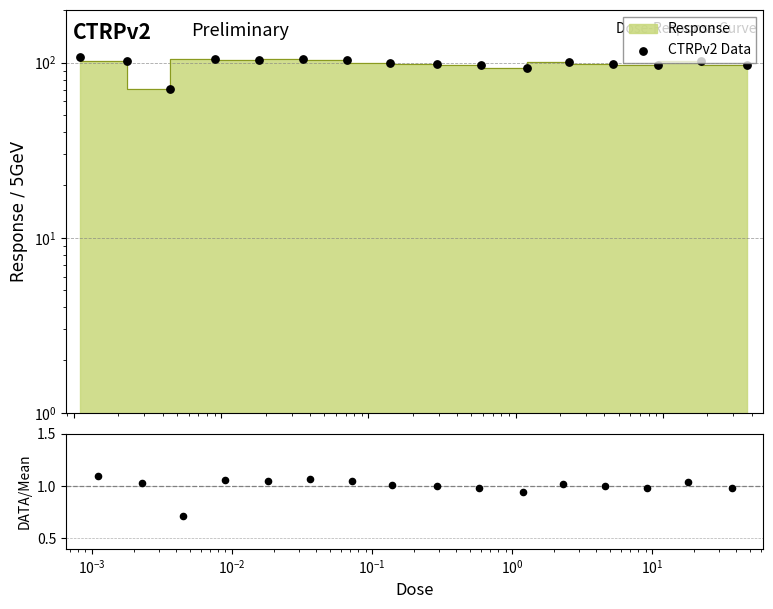

Which series has the largest Y range (max minus min)?

CTRPv2 Data